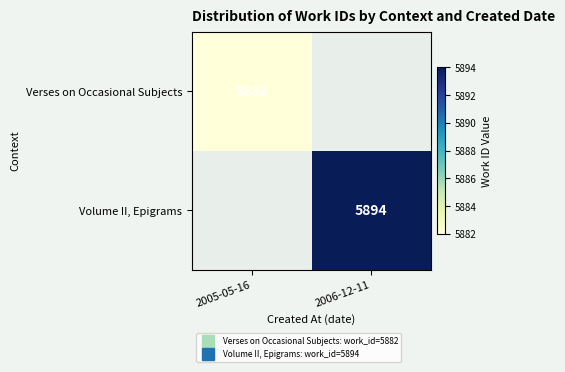

How many positive values does the Verses on Occasional Subjects series have?

1